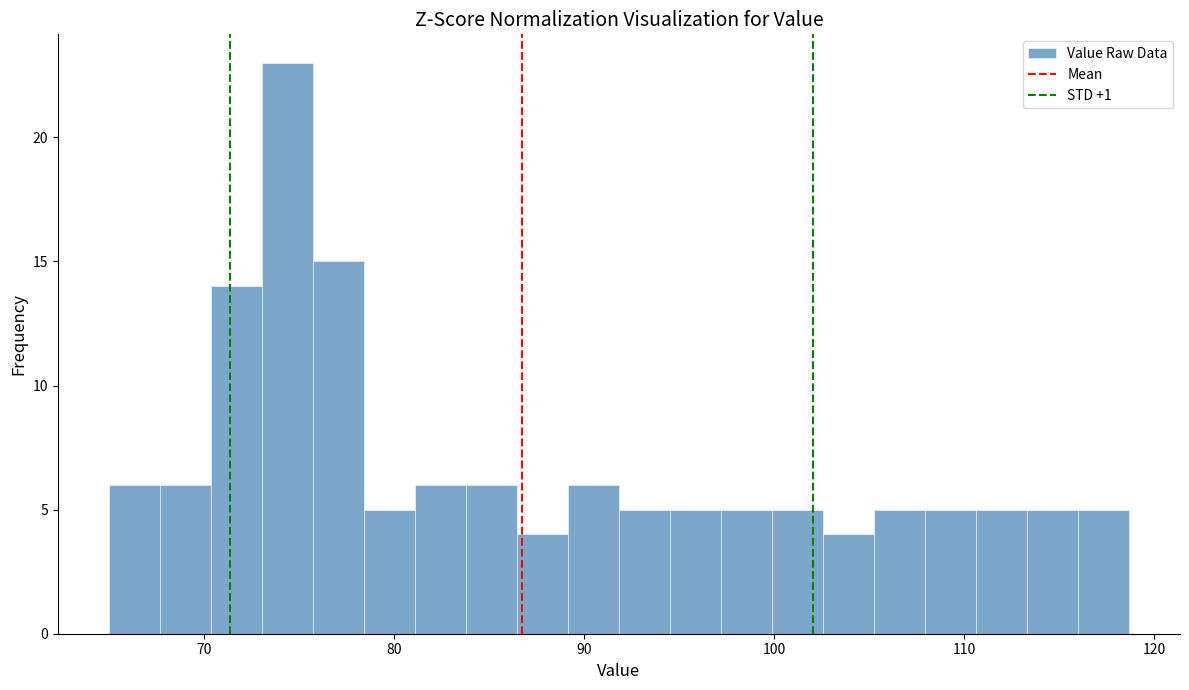

Read against the x-axis, roughly where is the centre of the tallest bar?

74